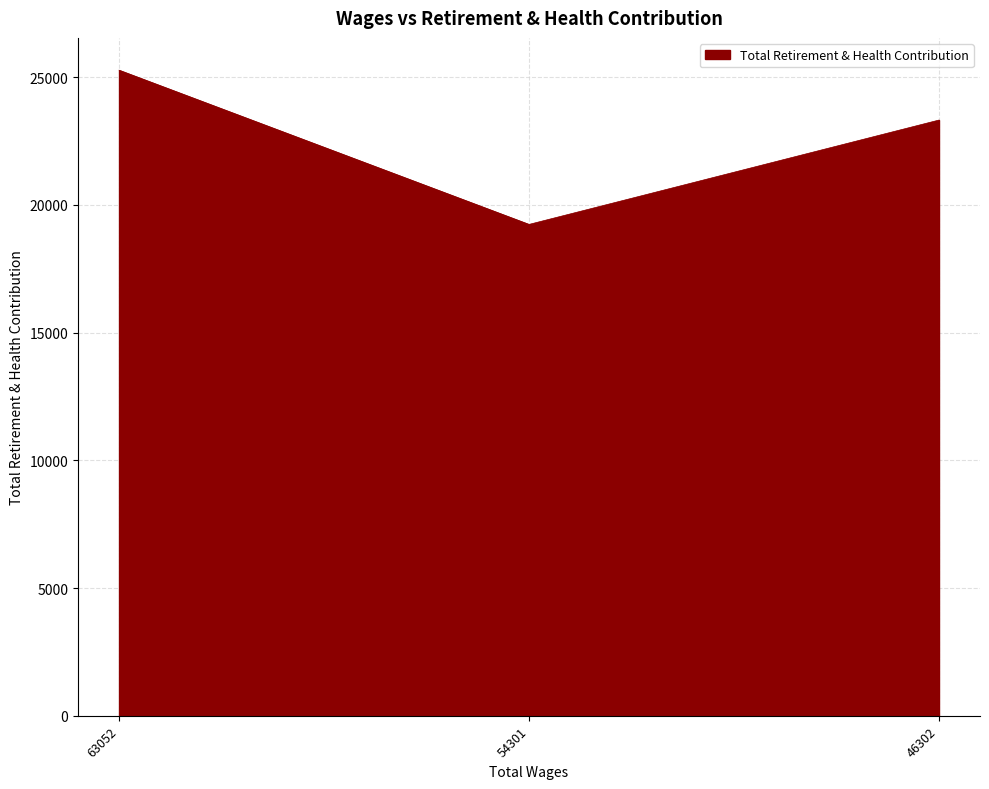

What is the average value?

22607